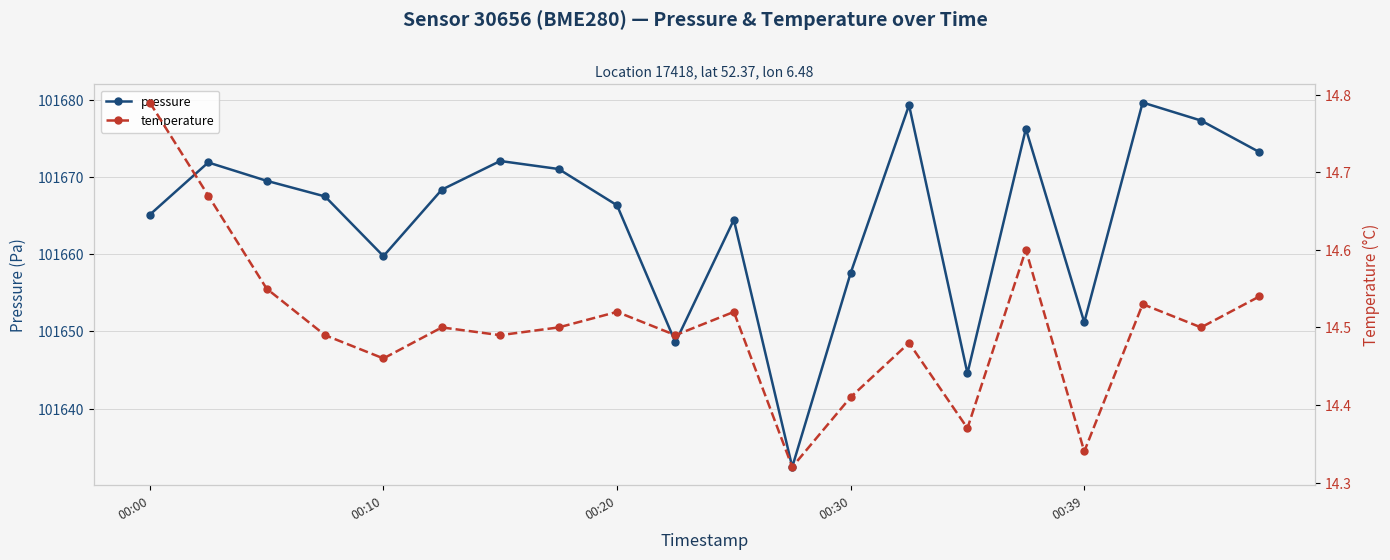

True or false: pressure and temperature intersect in this chart.

False